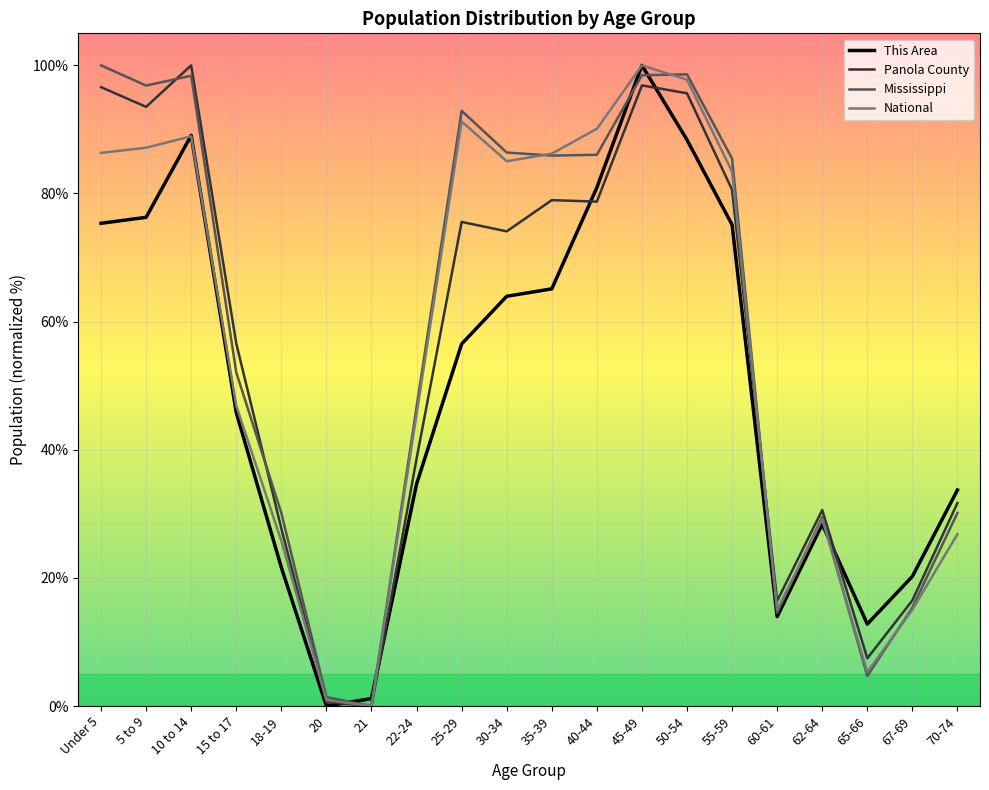

Is it true that Panola County equals 78.7 at 40-44?

True